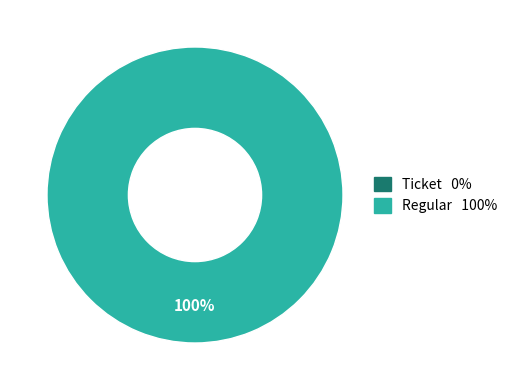

What is the majority slice?

Regular